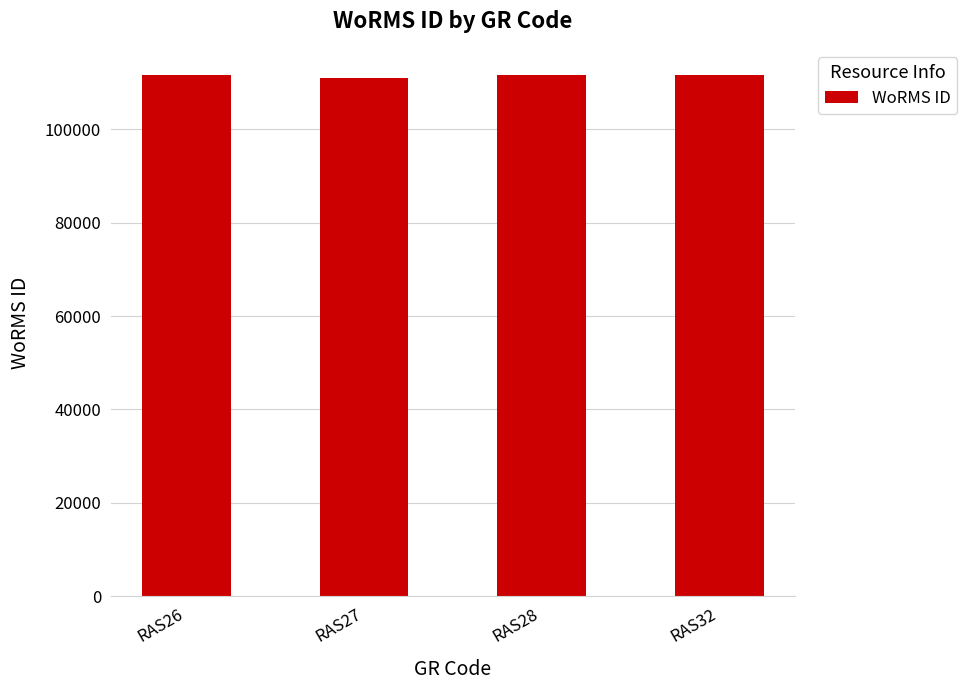

The value at RAS28 is 60594. True or false?

False